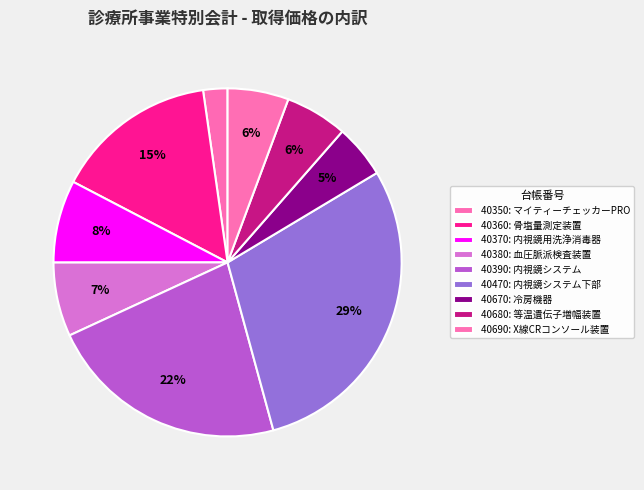

Count the number of slices in the pie.

9